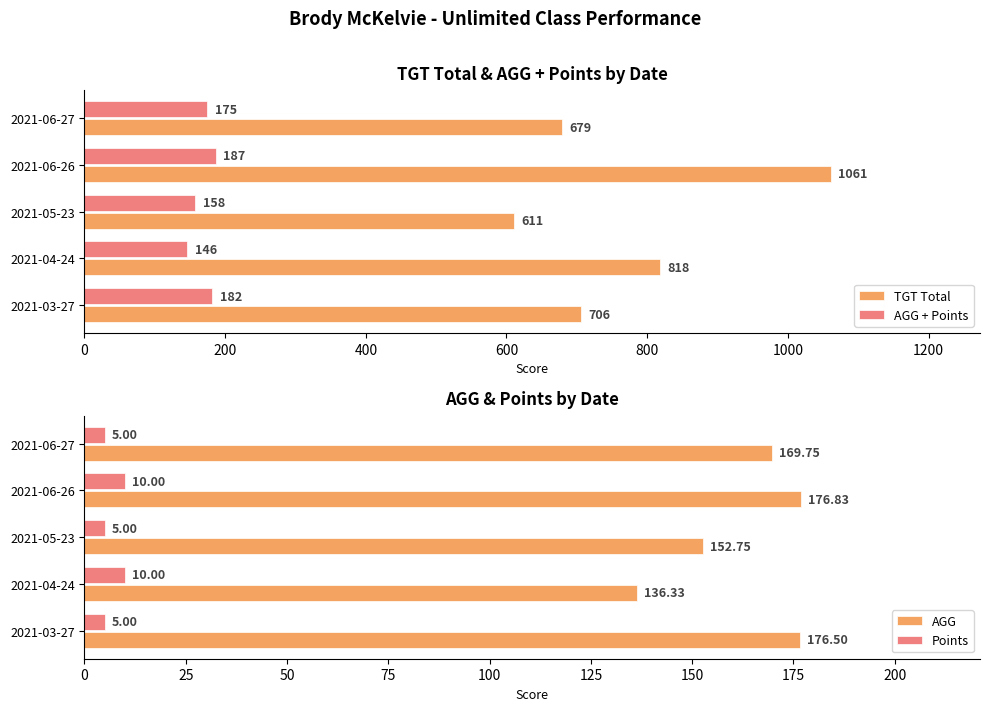

What is the maximum value for AGG + Points?

186.8